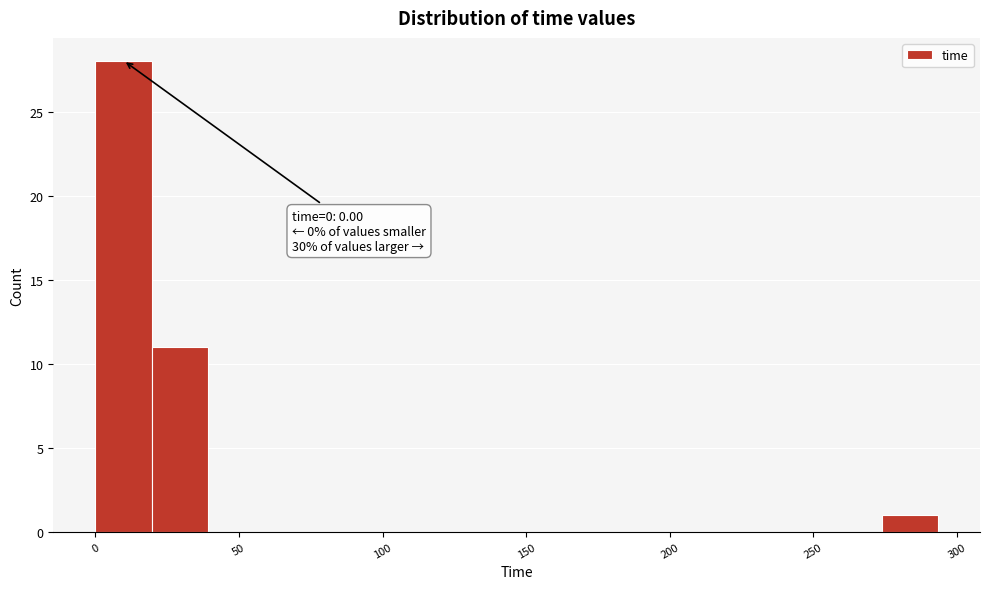

Read against the x-axis, roughly where is the centre of the tallest bar?

10